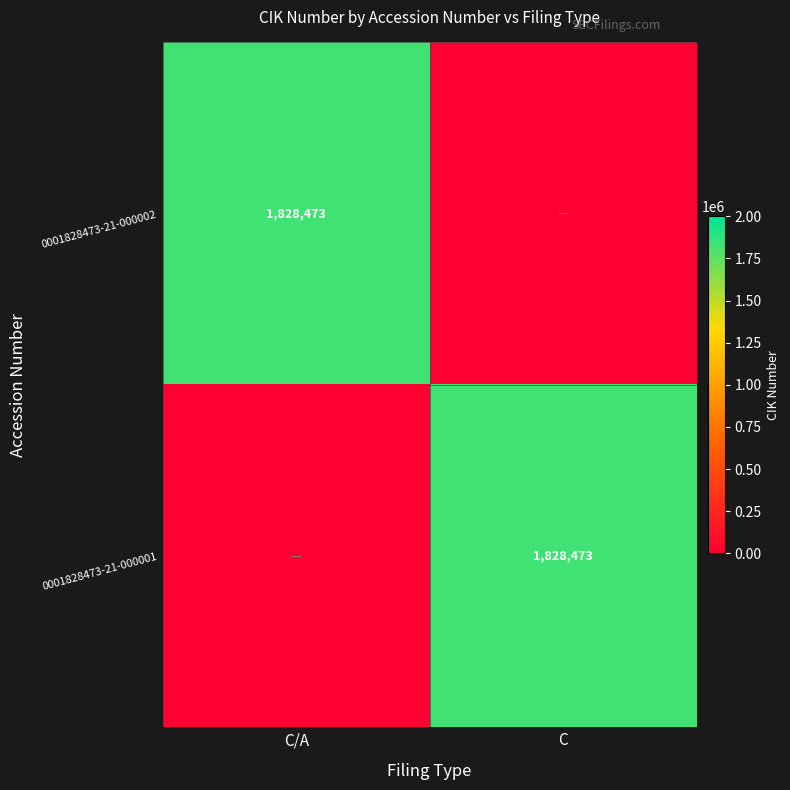

The 0001828473-21-000002 series shows 1828473 at C/A. True or false?

True